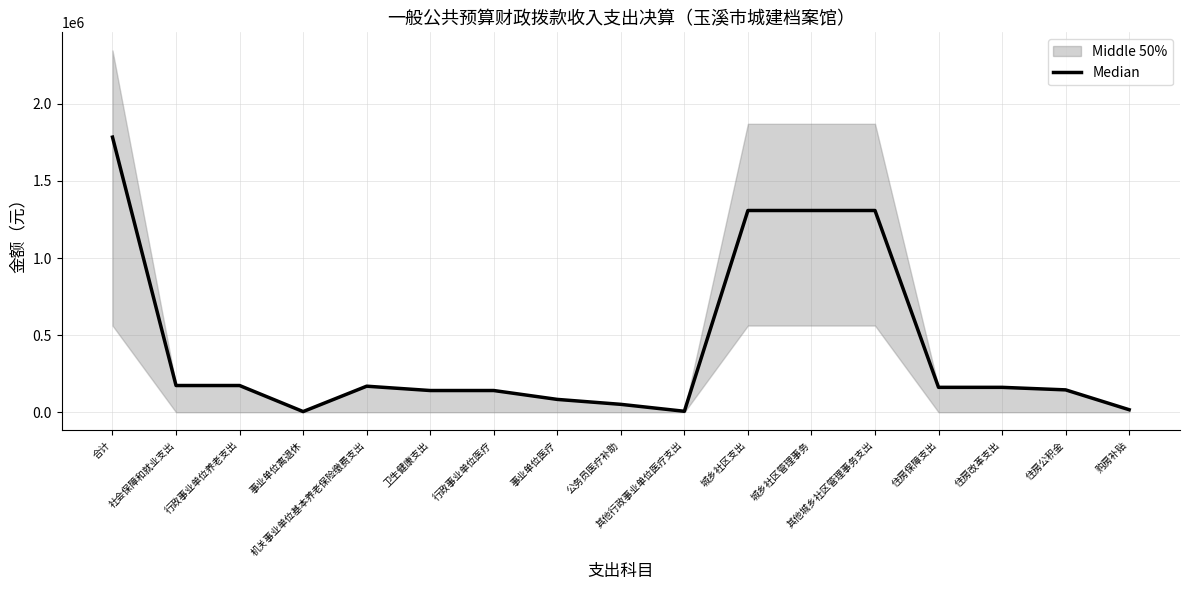

What is the minimum value shown in the chart?

4400.0